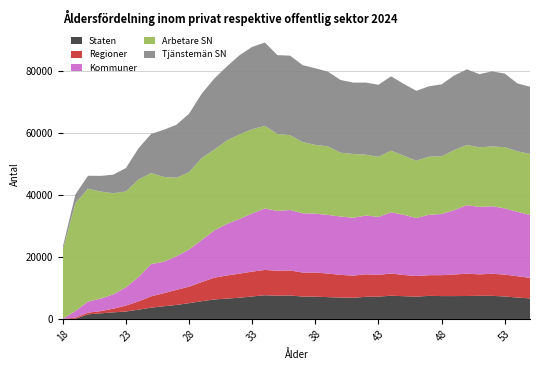

Reading left to right, transcribe all the data shown in this chart.

Staten: 18=1	19=59	20=1488	21=1814	22=2136	23=2396	24=3004	25=3638	26=4097	27=4525	28=5087	29=5732	30=6283	31=6561	32=6859	33=7251	34=7649	35=7488	36=7567	37=7211	38=7194	39=7038	40=6911	41=6825	42=7143	43=7200	44=7491	45=7343	46=7189	47=7444	48=7375	49=7376	50=7399	51=7464	52=7451	53=7245	54=6902	55=6629
Regioner: 18=4	19=378	20=541	21=706	22=1183	23=1914	24=2664	25=3661	26=4219	27=4846	28=5324	29=6155	30=7027	31=7446	32=7751	33=8012	34=8145	35=8064	36=8060	37=7753	38=7758	39=7600	40=7300	41=7147	42=7251	43=7008	44=7159	45=6831	46=6664	47=6661	48=6742	49=6967	50=7182	51=6915	52=7107	53=7057	54=6863	55=6613
Kommuner: 18=76	19=2123	20=3556	21=4038	22=4595	23=5884	24=7841	25=10380	26=10121	27=10825	28=11955	29=13543	30=15202	31=16622	32=17614	33=18748	34=19798	35=19264	36=19474	37=19087	38=18990	39=18883	40=18806	41=18643	42=18945	43=18677	44=19697	45=19399	46=18661	47=19467	48=19711	49=20729	50=22094	51=21718	52=21771	53=21324	54=20763	55=20283
Arbetare SN: 18=22134	19=34782	20=36375	21=34500	22=32605	23=30891	24=31439	25=29324	26=27335	27=25302	28=24938	29=26409	30=26073	31=26890	32=27255	33=27134	34=26635	35=24781	36=24113	37=22943	38=22146	39=22093	40=20557	41=20553	42=19600	43=19365	44=19883	45=19024	46=18502	47=18722	48=18577	49=19362	50=19404	51=19214	52=19262	53=19725	54=19503	55=19657
Tjänstemän SN: 18=975	19=2800	20=4177	21=5044	22=5990	23=7554	24=10068	25=12637	26=15196	27=17085	28=18820	29=20753	30=22882	31=23864	32=25520	33=26527	34=26851	35=25419	36=25628	37=24785	38=24699	39=24063	40=23428	41=23001	42=23232	43=23211	44=23967	45=23154	46=22507	47=22681	48=23201	49=24032	50=24362	51=23575	52=24201	53=23717	54=21882	55=21641